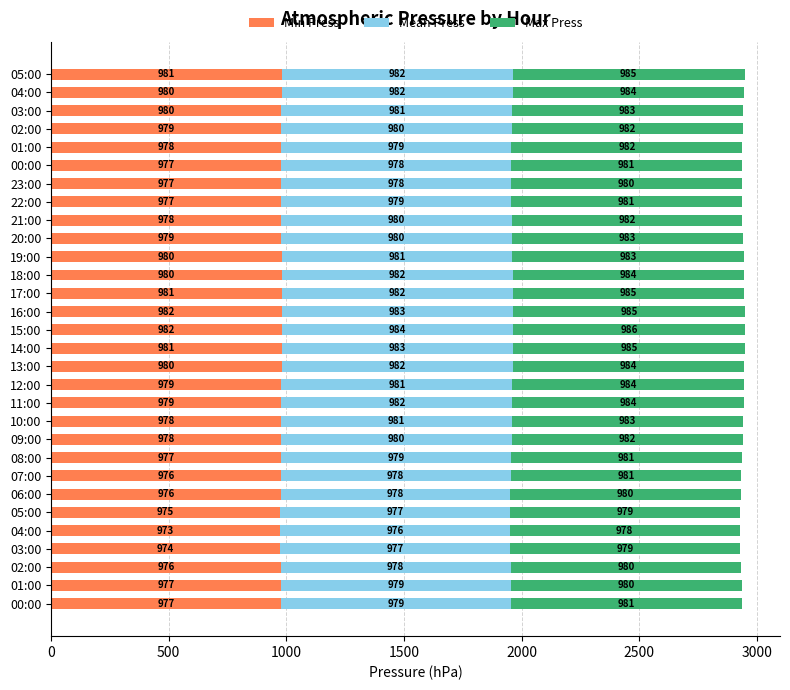

What is the difference between the second highest and minimum values in the Max Press series?

6.9